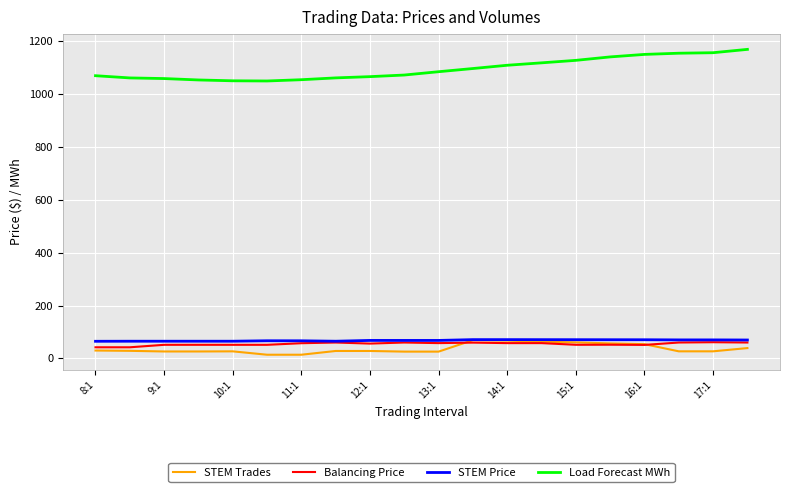

How many distinct data groups are displayed?

4